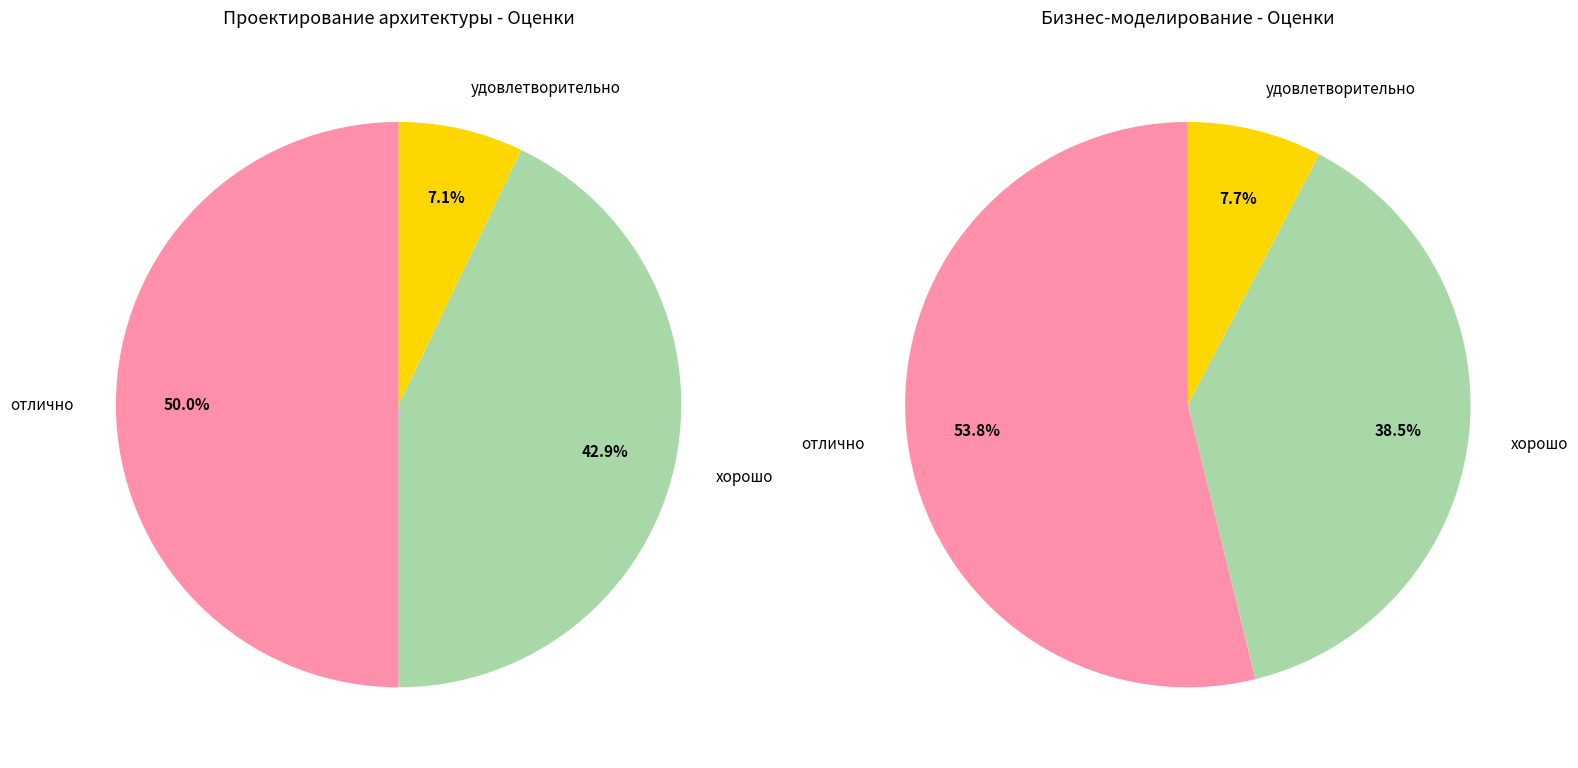

Which series has the widest spread of values?

Grade Distribution in Проектирование архитектуры